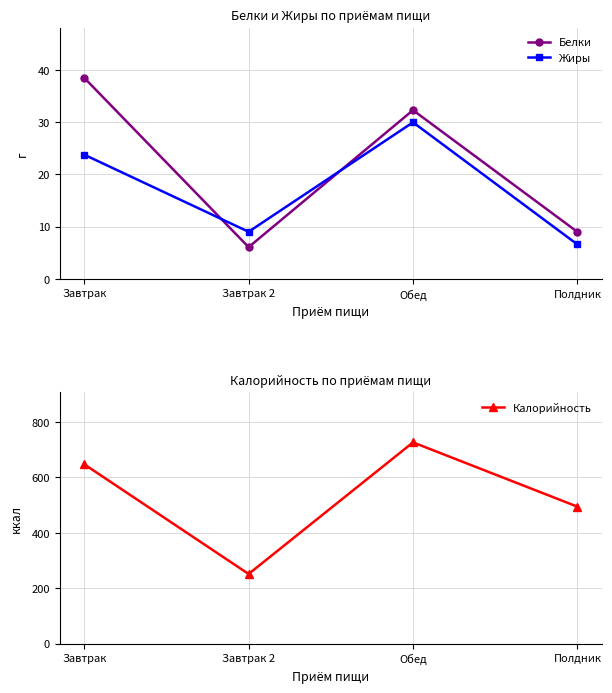

How many categories are shown in the chart?

4